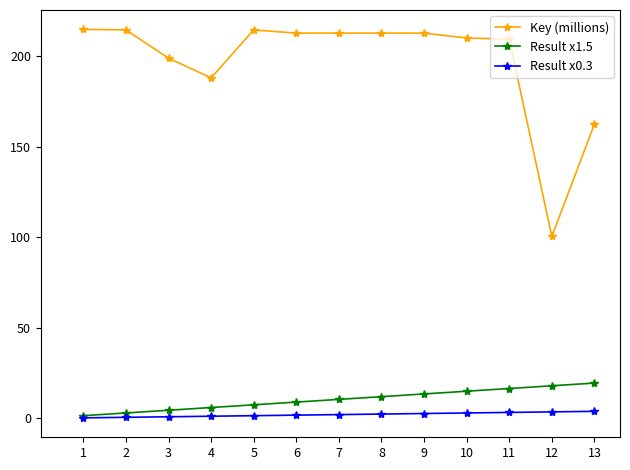

True or false: Key (millions) and Result x0.3 intersect in this chart.

False